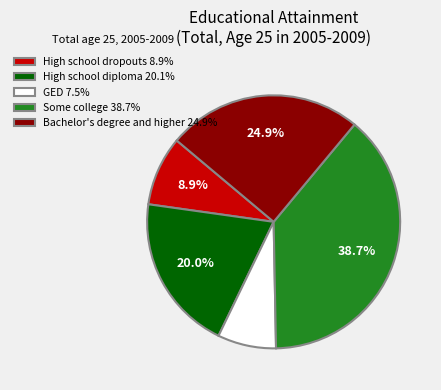

How much of the chart is everything except High school diploma?

80.0%